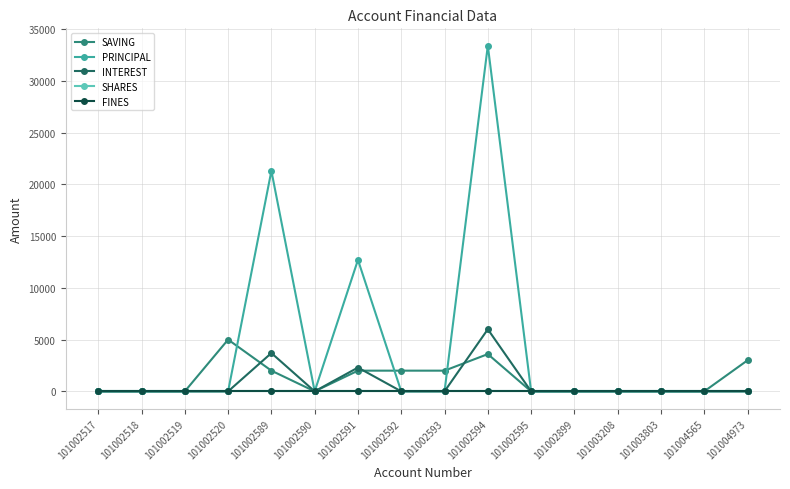

What is the average value of the SAVING series?

1225